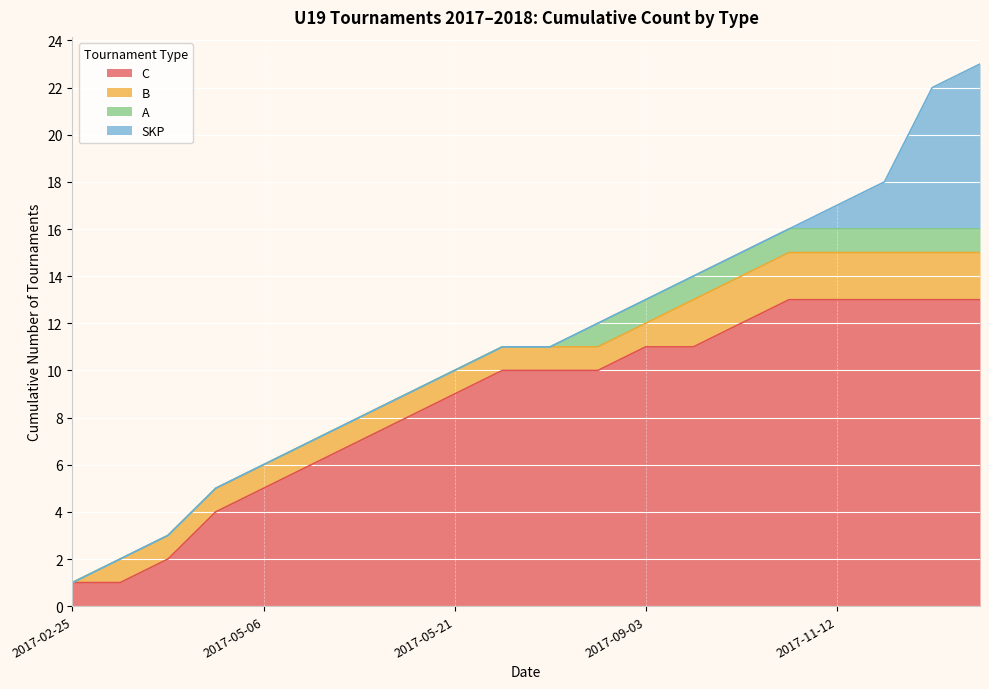

True or false: the data has more than 0 interior local peaks.

False